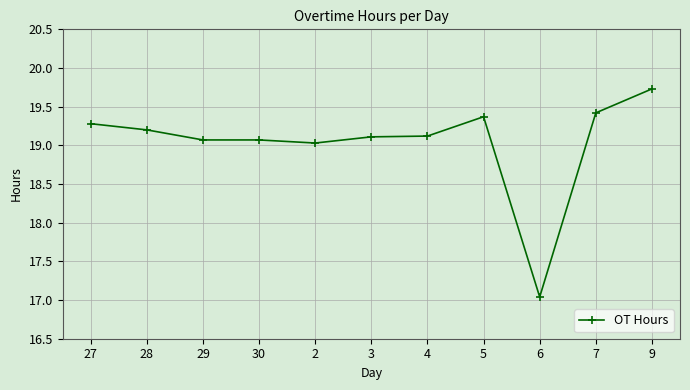

Between 5 and 27, which is larger?

5